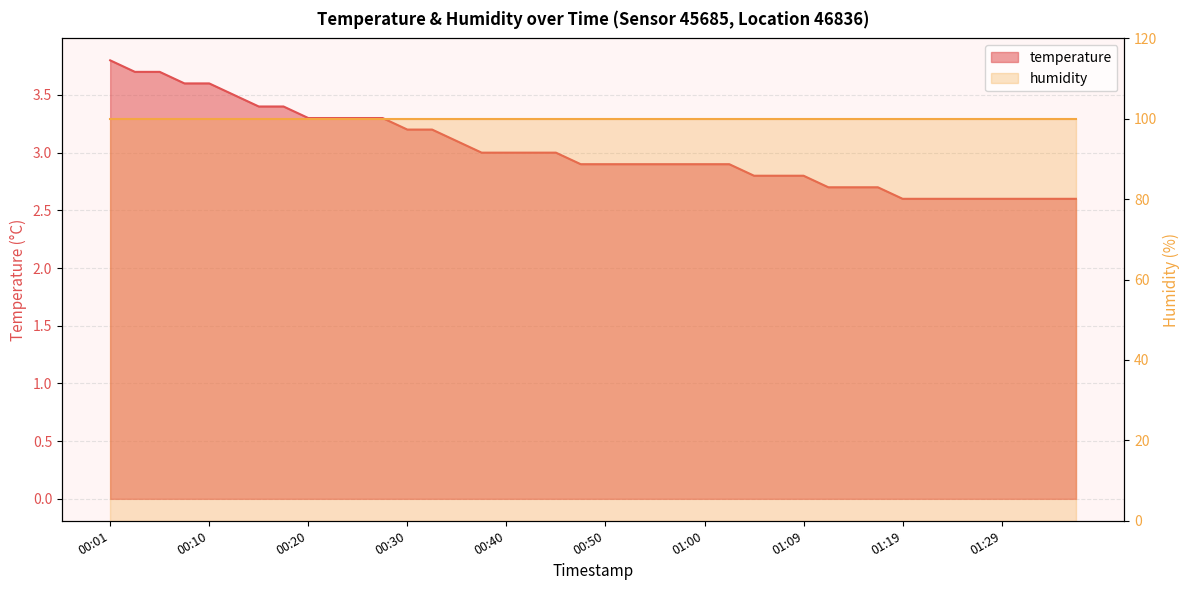

What is the sum of all values?

121.0